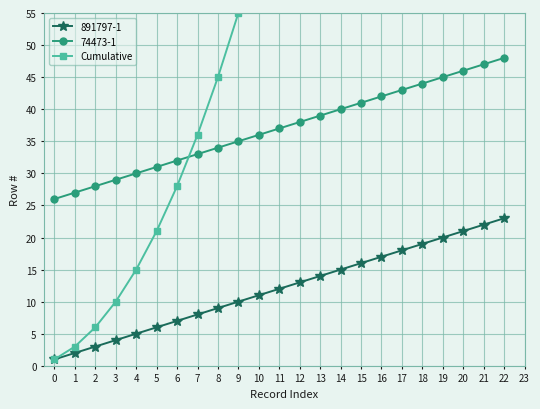

Is this an area chart (filled region under the line)?

No